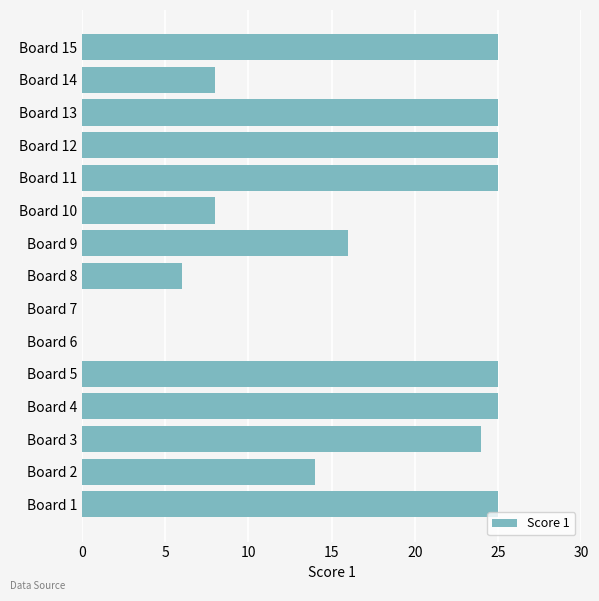

Does the chart contain stacked bars?

No